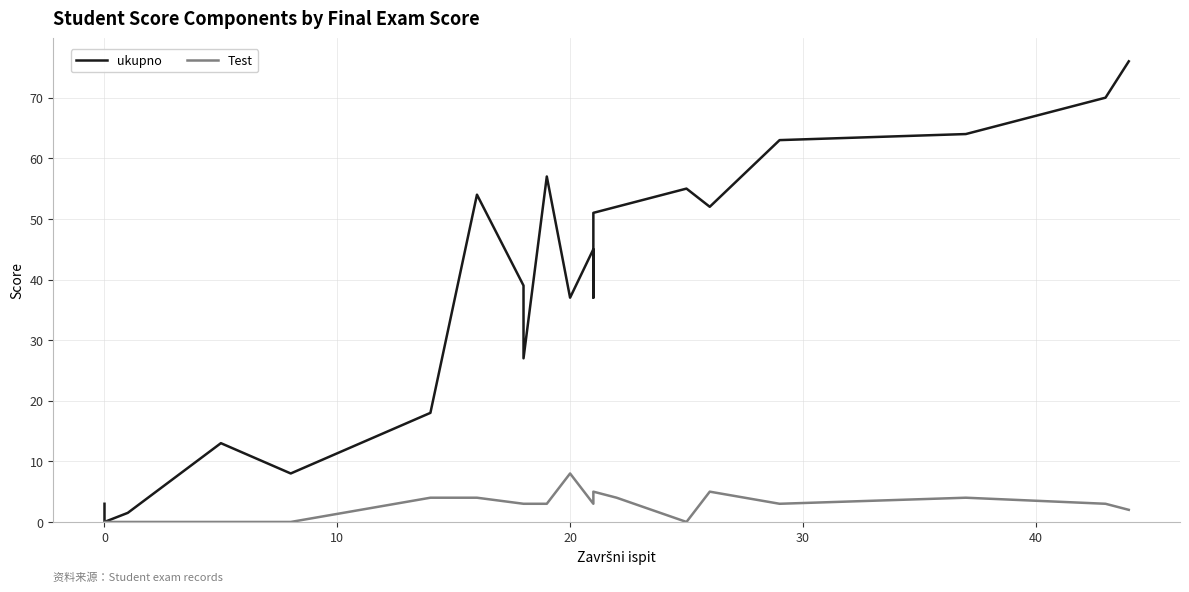

Which series has the largest total across all categories?

ukupno